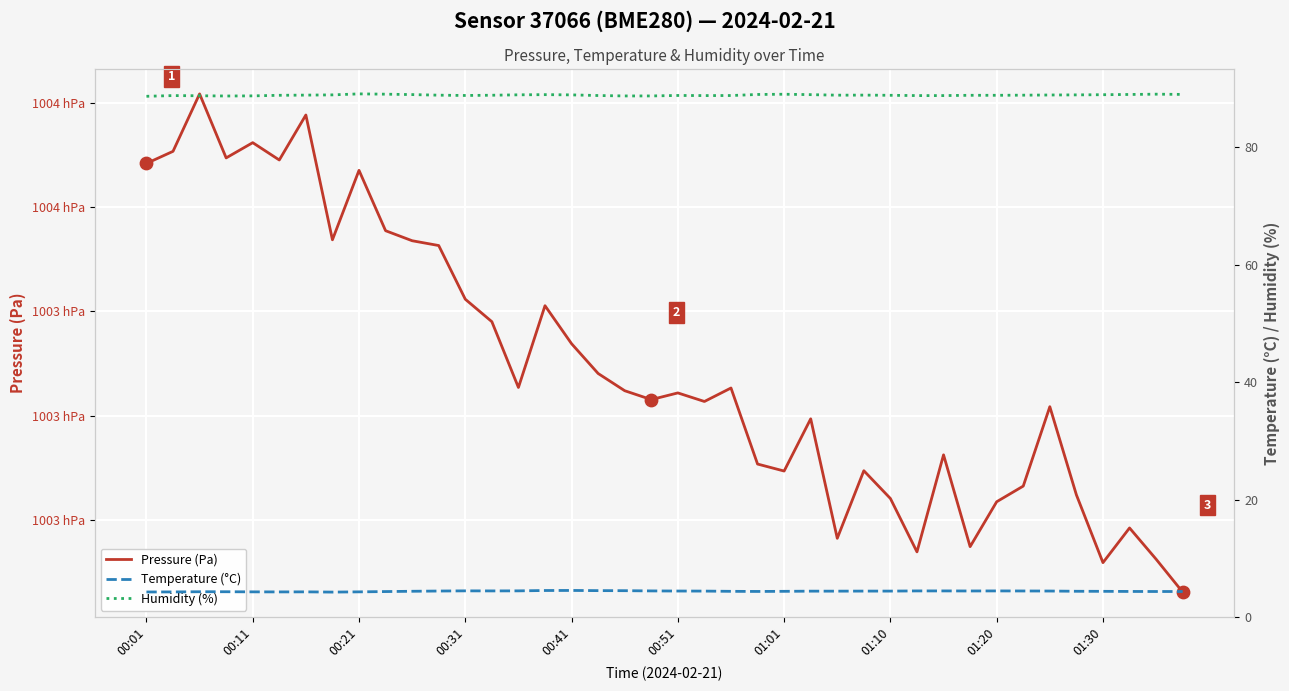

Is the value of Humidity (%) at 13 greater than the value of Temperature (°C) at 28?

Yes